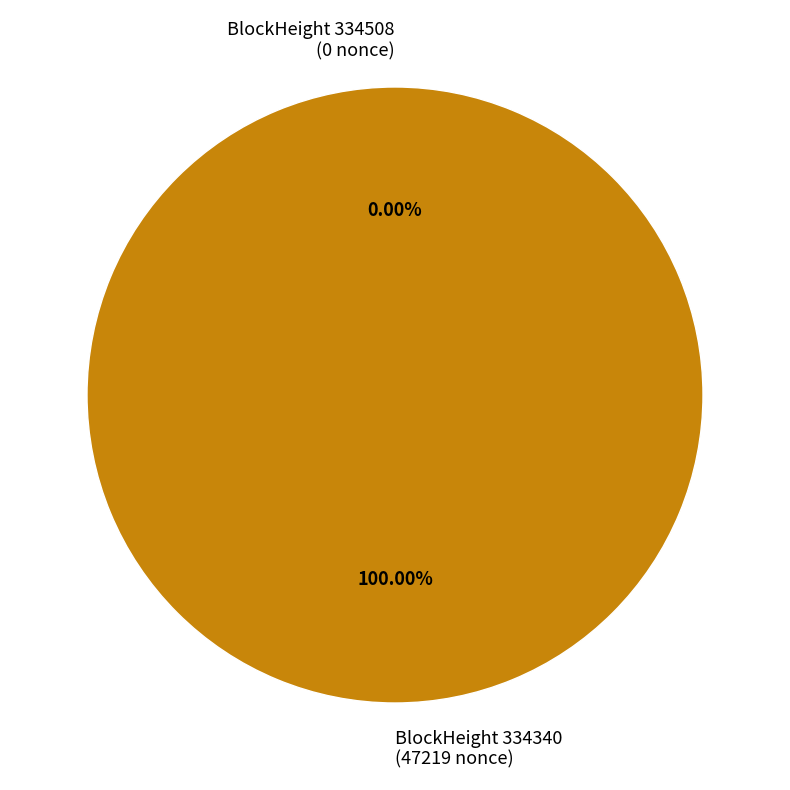

What portion of the pie excludes 334508?

100.0%